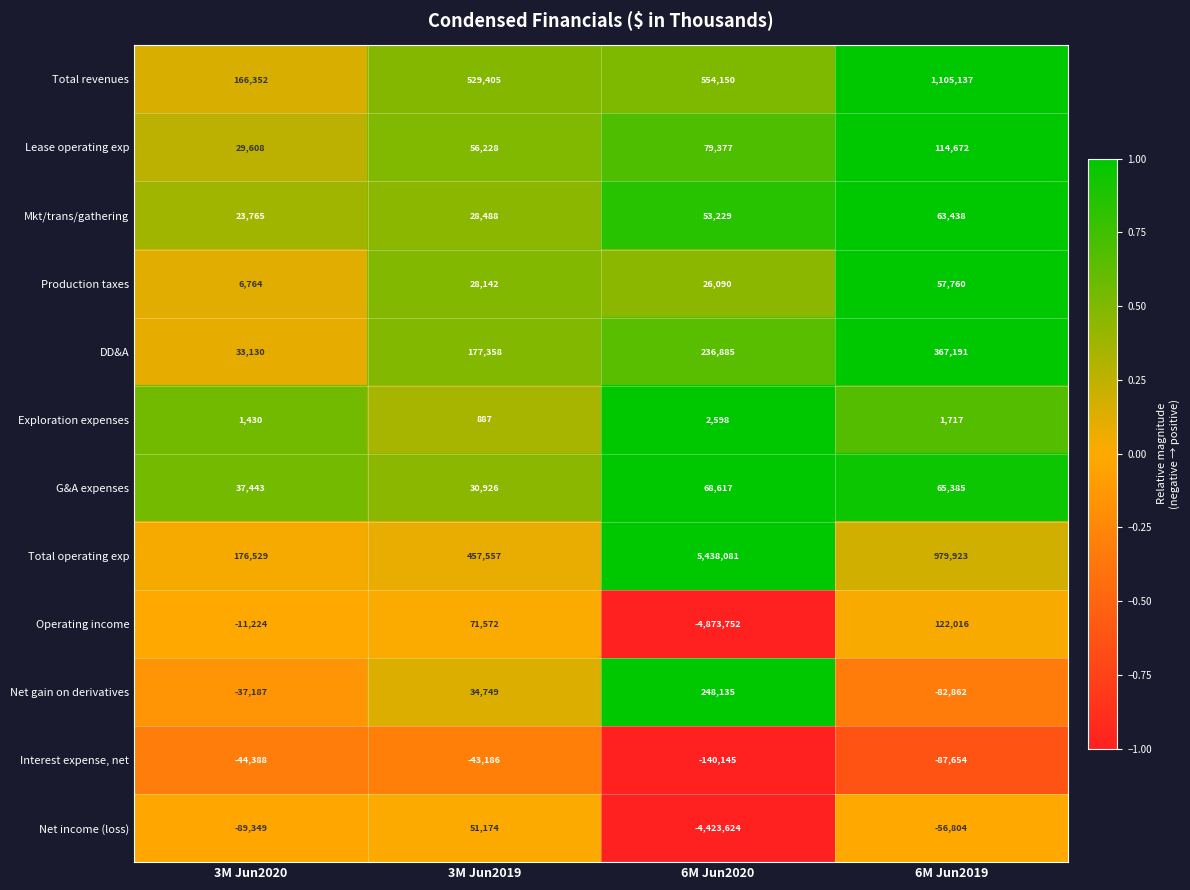

What is the difference between the maximum and second lowest values in the Exploration expenses series?

1168